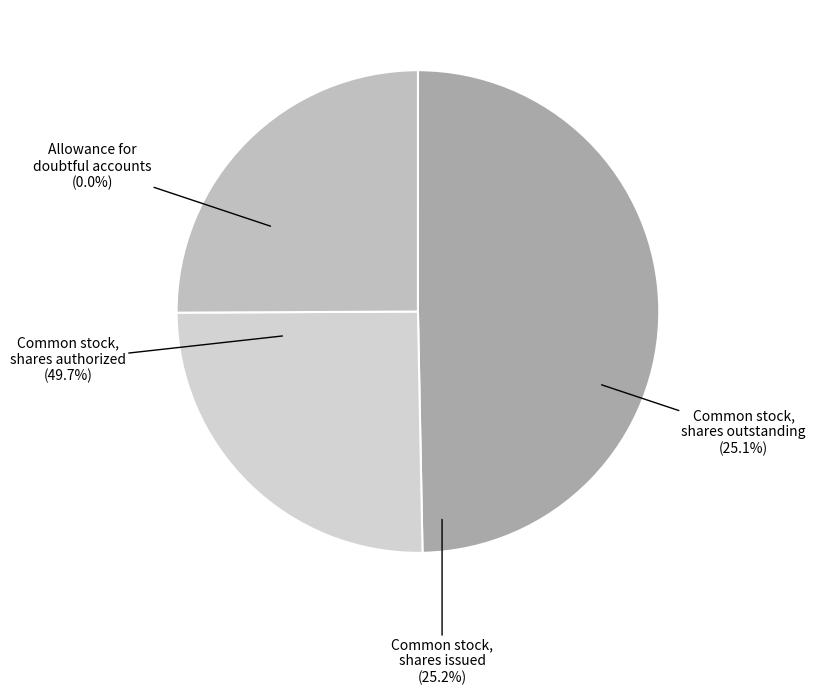

To the nearest percent, what is the combined percentage of Common stock, shares issued and Allowance for doubtful accounts?

25%